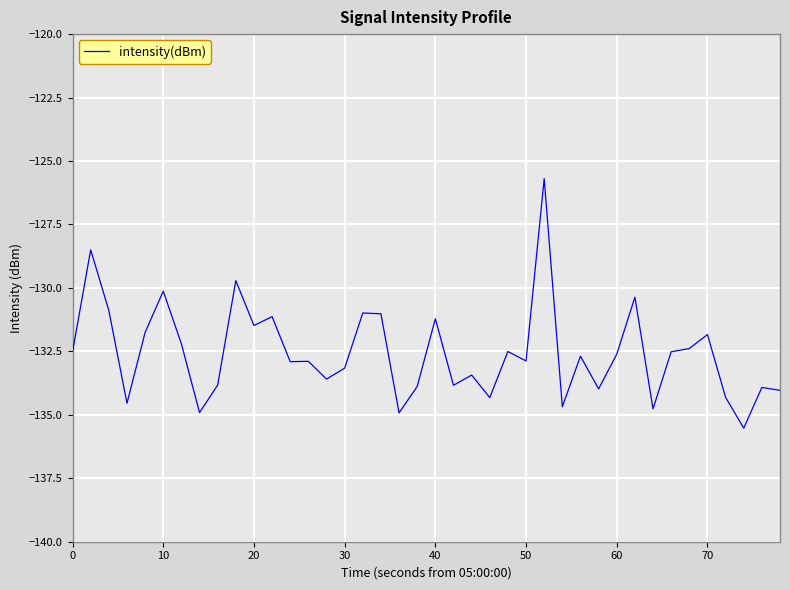

What is the minimum value shown in the chart?

-135.5